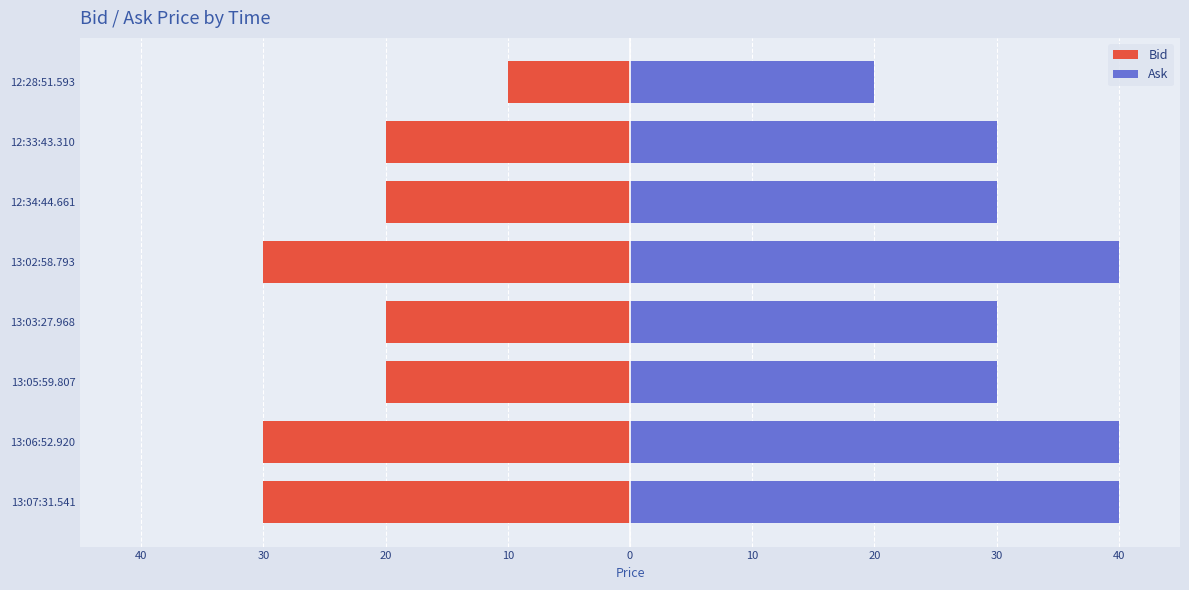

At 12:34:44.661, list the series in order from smallest to largest.

Bid, Ask